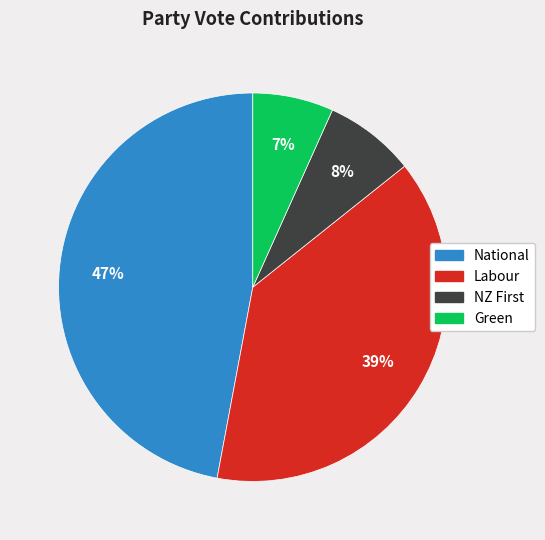

Rank the categories by value from lowest to highest.

Green, NZ First, Labour, National